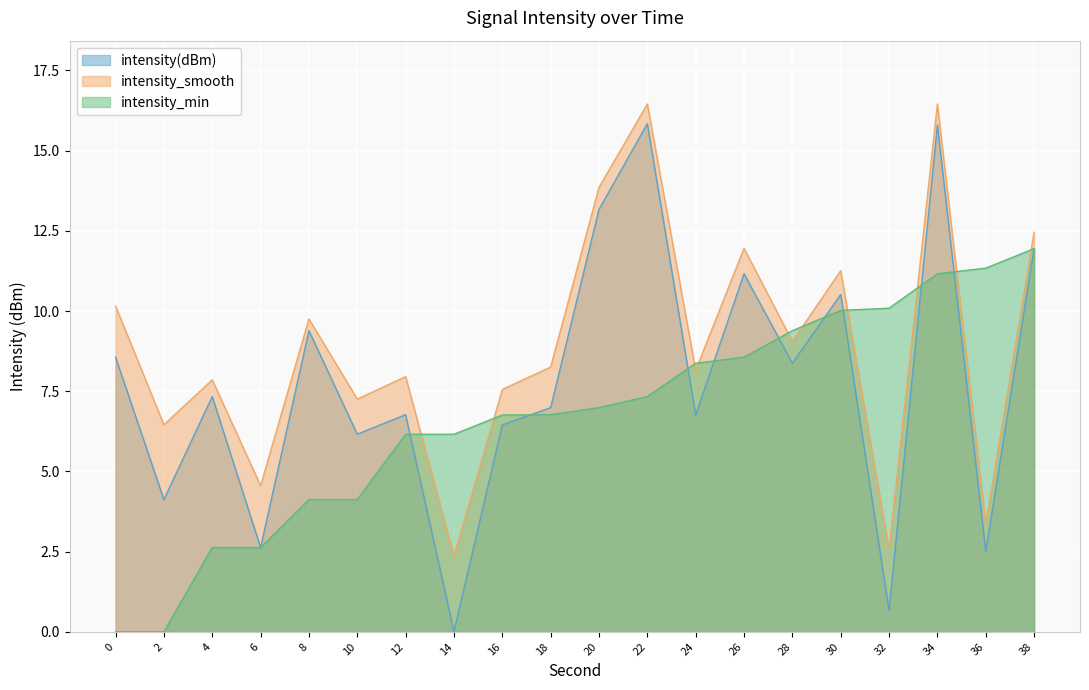

Rank the series by their maximum value, from highest to lowest.

intensity_smooth, intensity(dBm), intensity_min